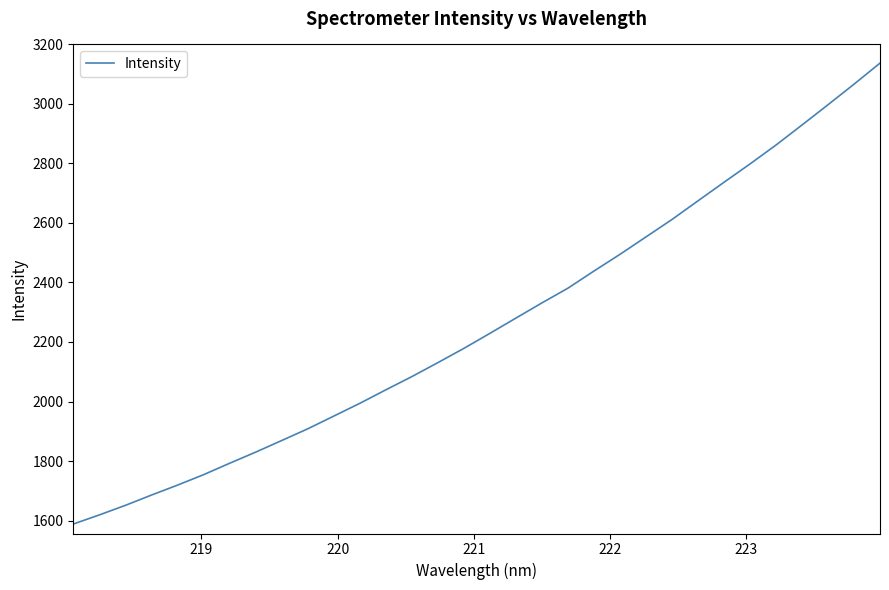

What is the greatest value displayed?

3137.3